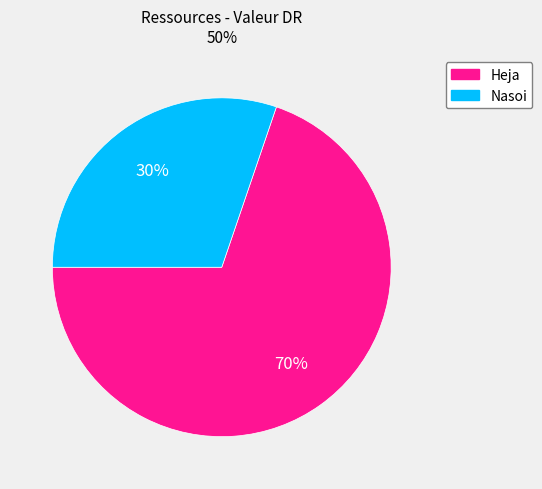

Does Heja account for over 50% of the chart?

Yes